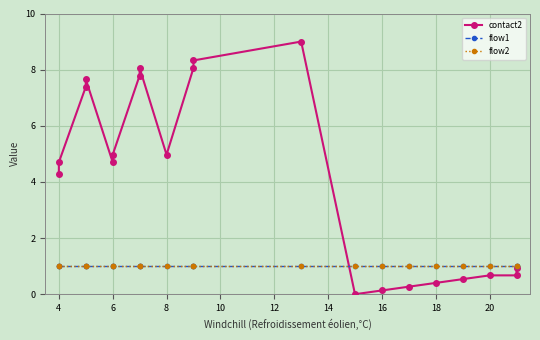

Read the flow2 value at 14.

1.0